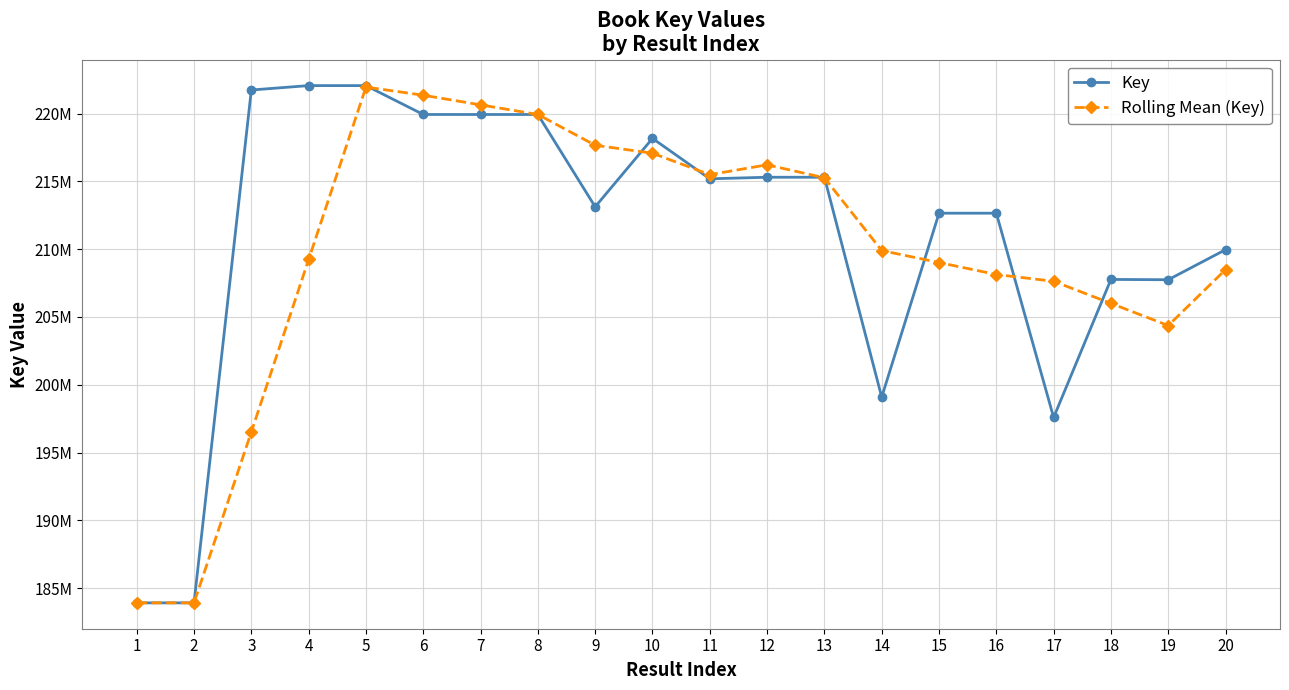

What is the sum of all Key values?

4218010335.0